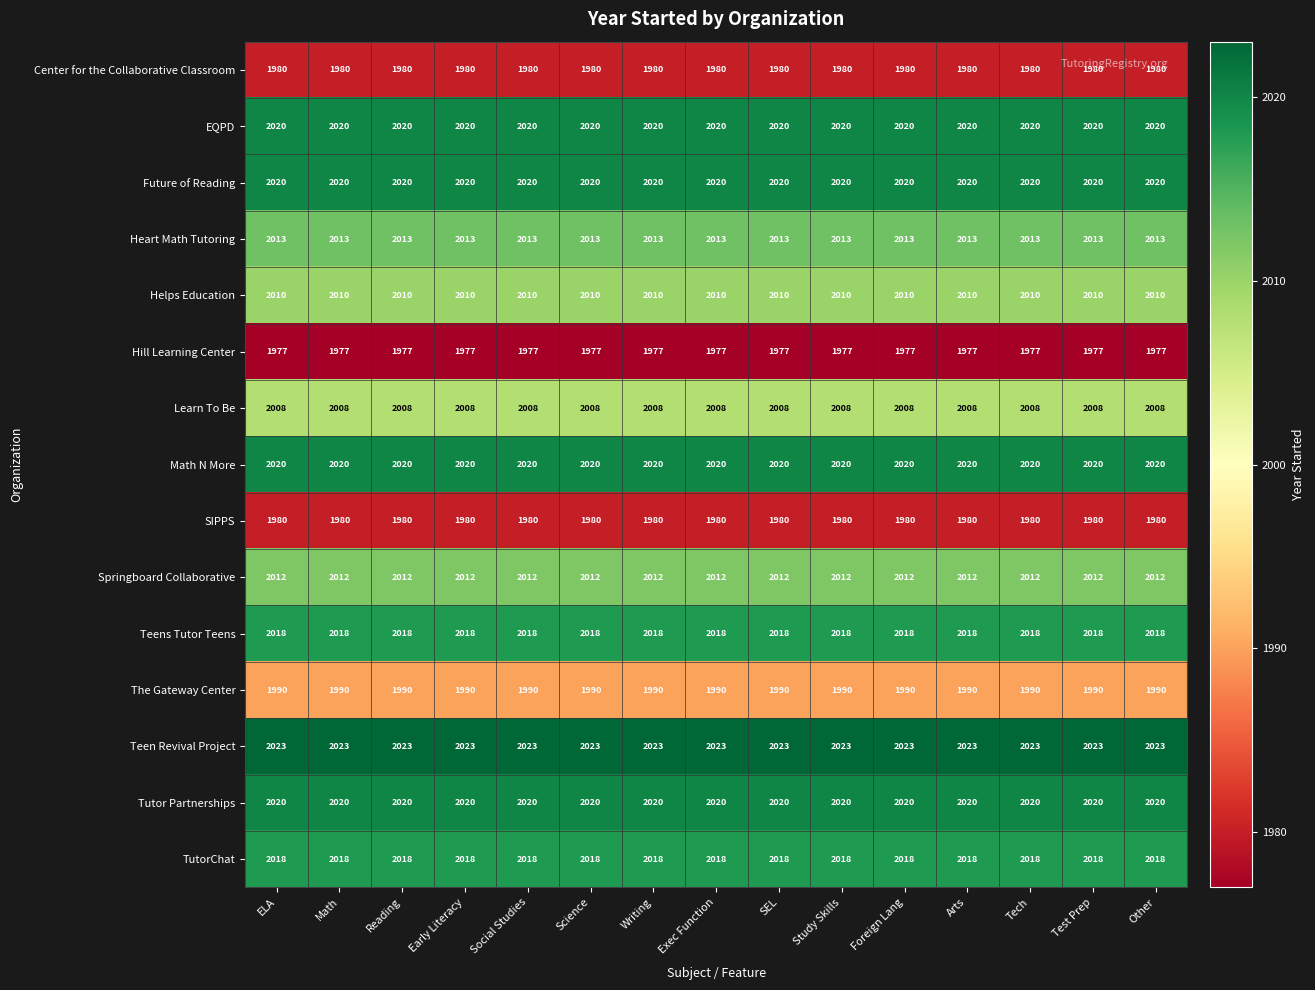

What is the greatest value displayed?

2023